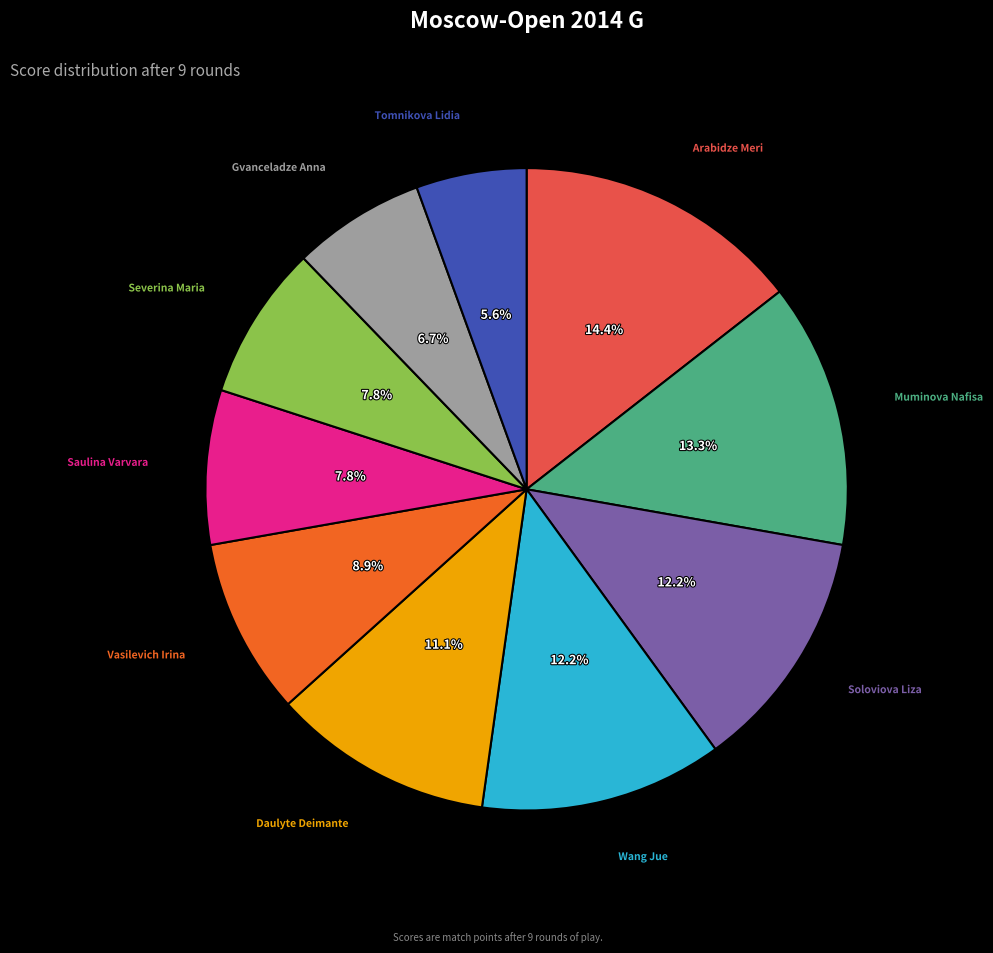

Does any single category account for the majority?

No